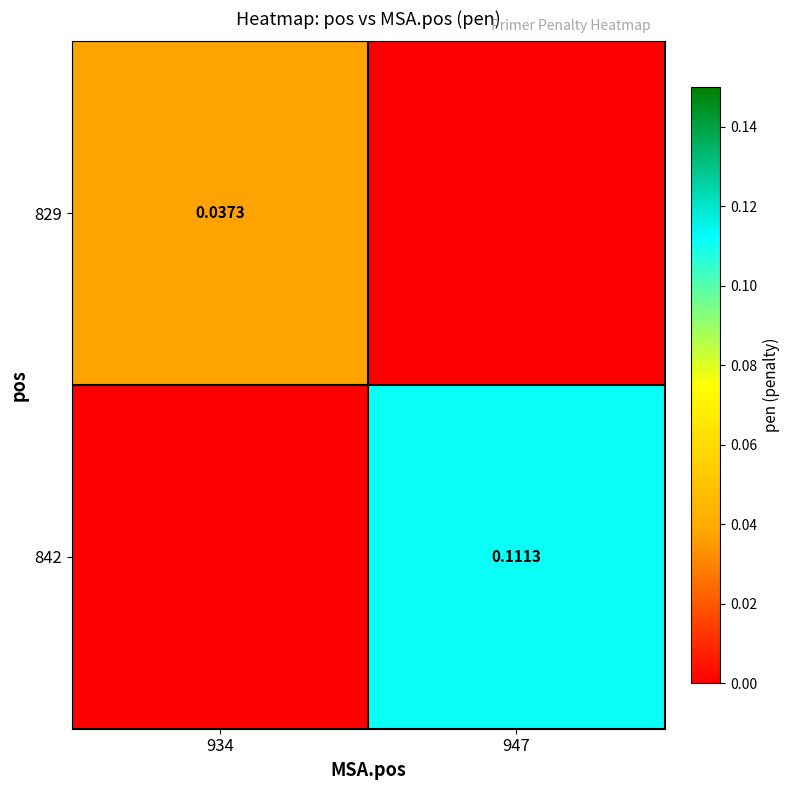

Which series has the widest spread of values?

842